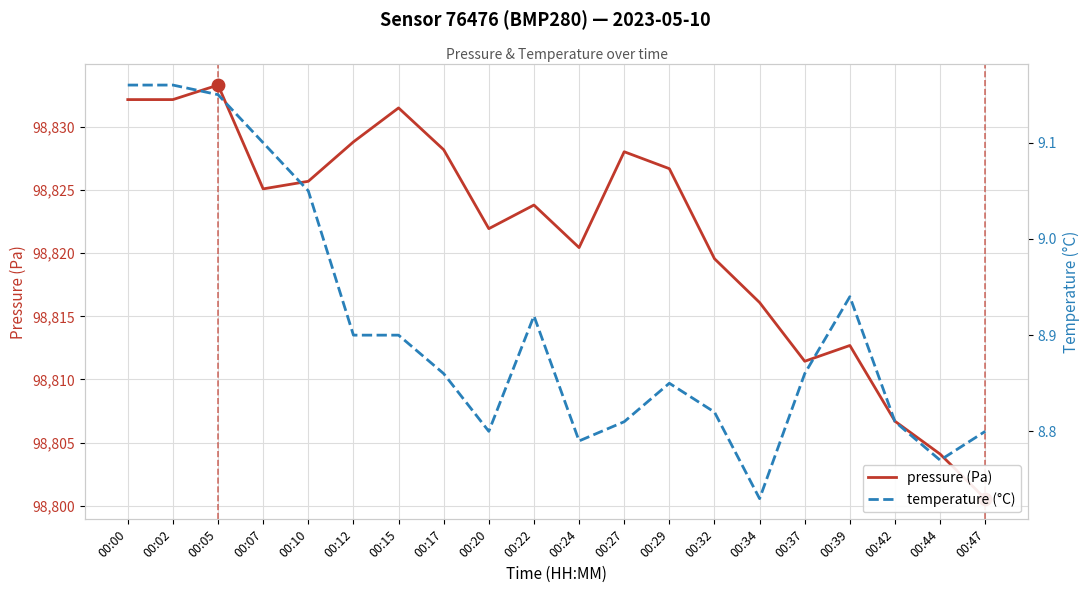

Which series contains the lowest Y value?

temperature (°C)